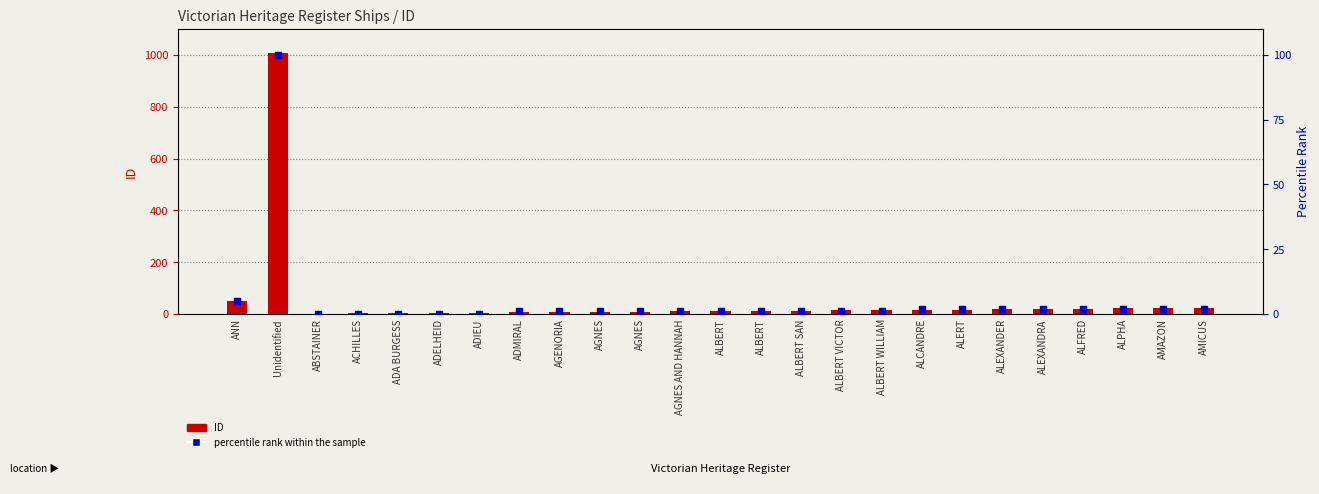

What is the total value across all series at AGNES AND HANNAH?

11